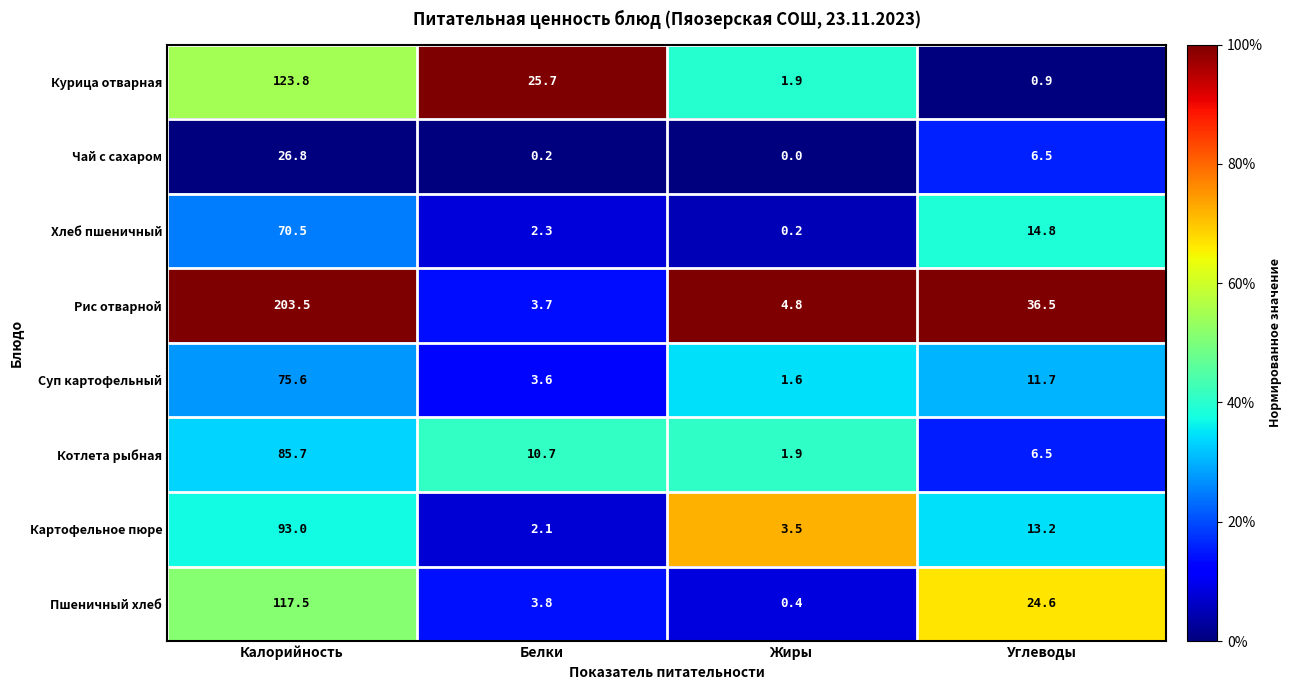

Rank the series at Белки from lowest to highest value.

Чай с сахаром, Картофельное пюре, Хлеб пшеничный, Суп картофельный, Рис отварной, Пшеничный хлеб, Котлета рыбная, Курица отварная